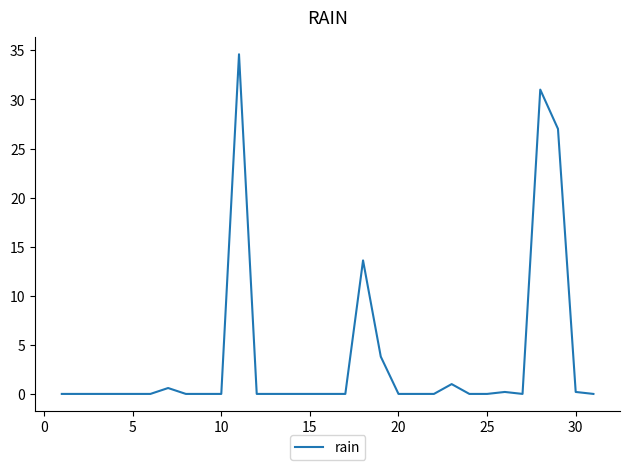

The value at 15 is -17.7. True or false?

False